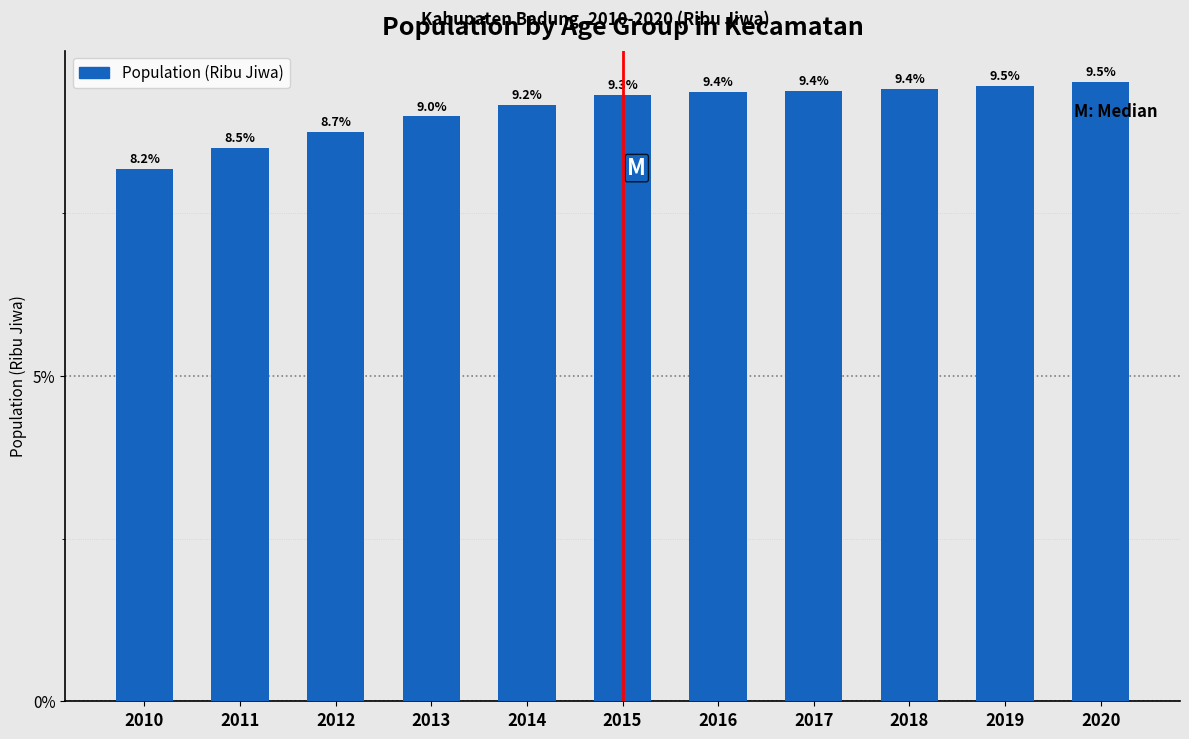

Reading left to right, list all the values displayed in this chart.

2010=8.2	2011=8.5	2012=8.7	2013=9.0	2014=9.2	2015=9.3	2016=9.4	2017=9.4	2018=9.4	2019=9.5	2020=9.5